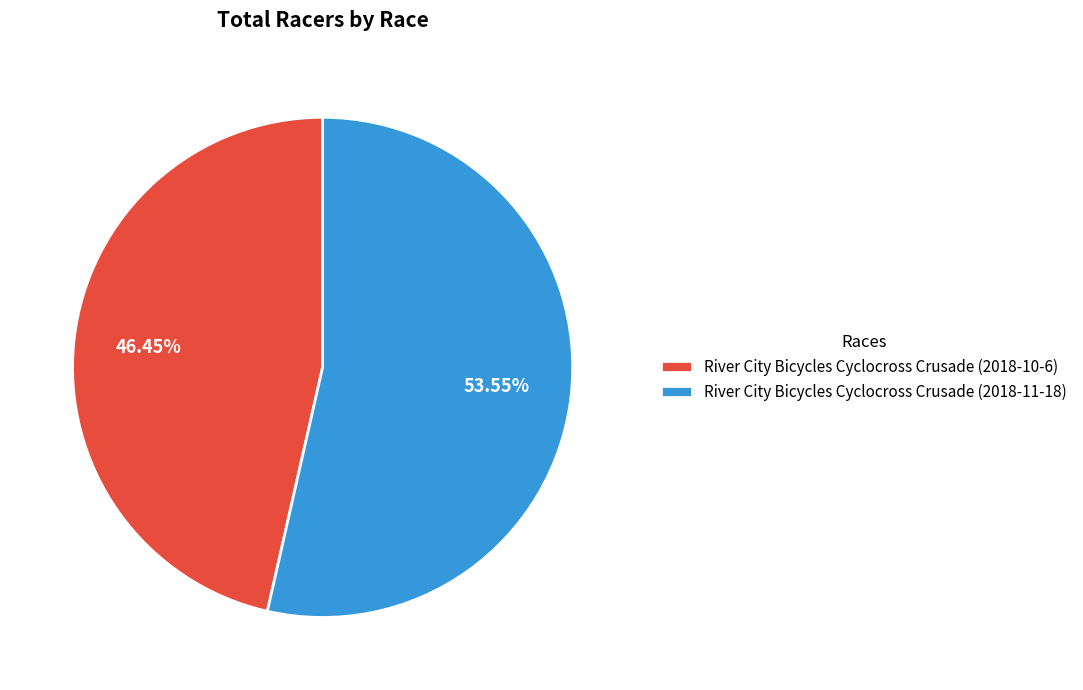

What percentage is the River City Bicycles Cyclocross Crusade (2018-10-6) slice, to the nearest percent?

46%